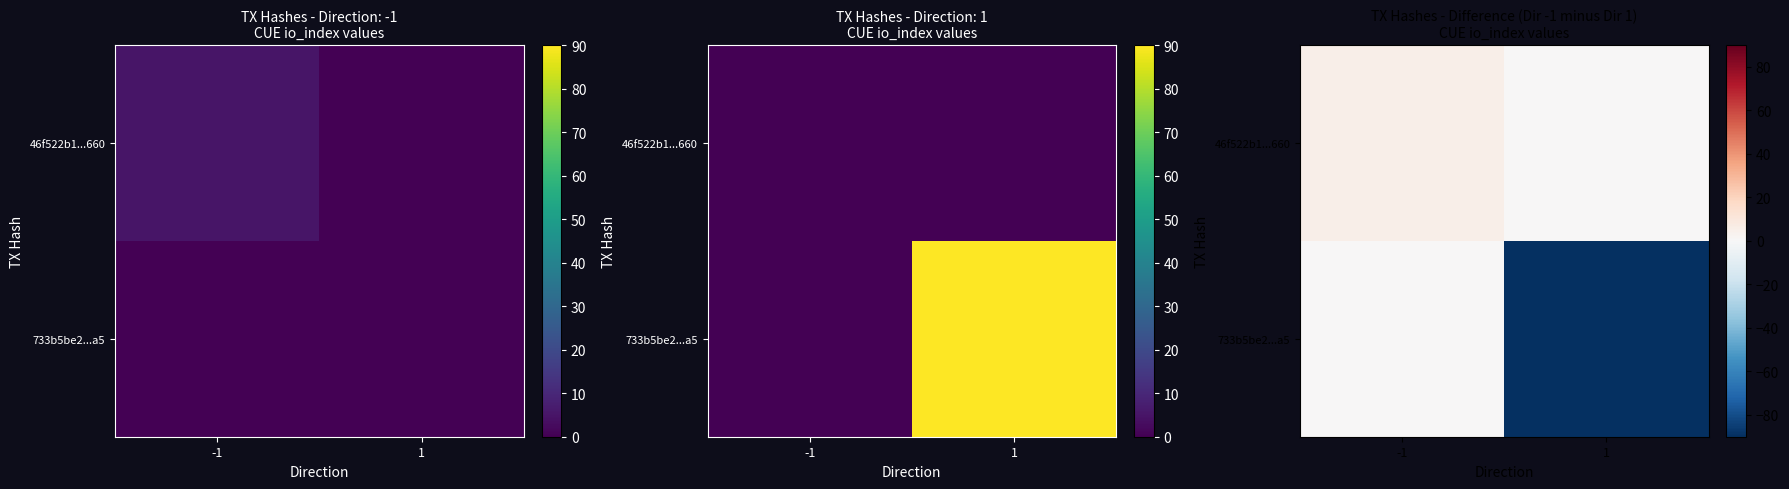

What is the sum of all 733b5be2...a5 values?

-90